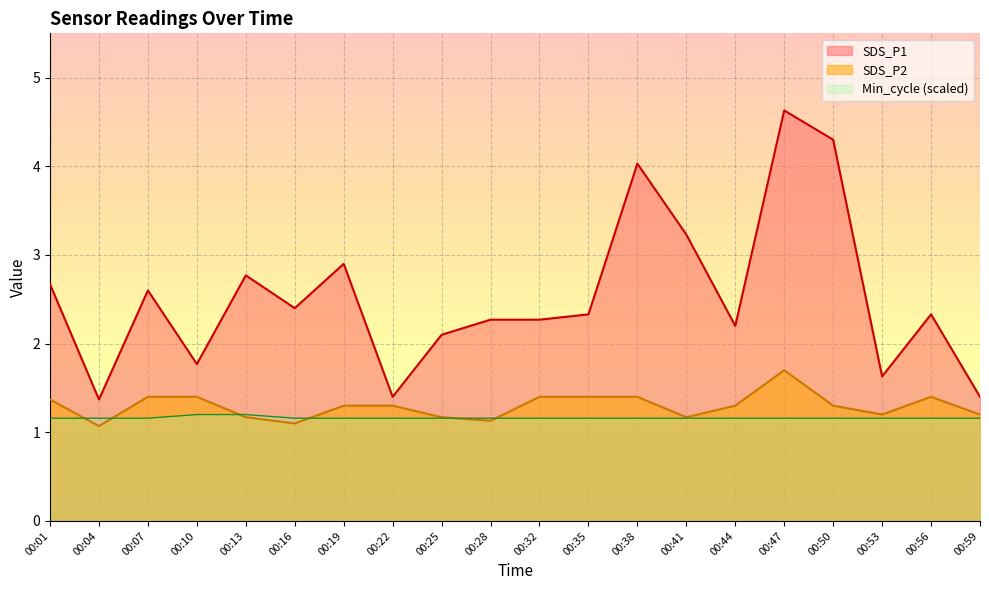

True or false: SDS_P1 has more than 0 interior local peaks.

True